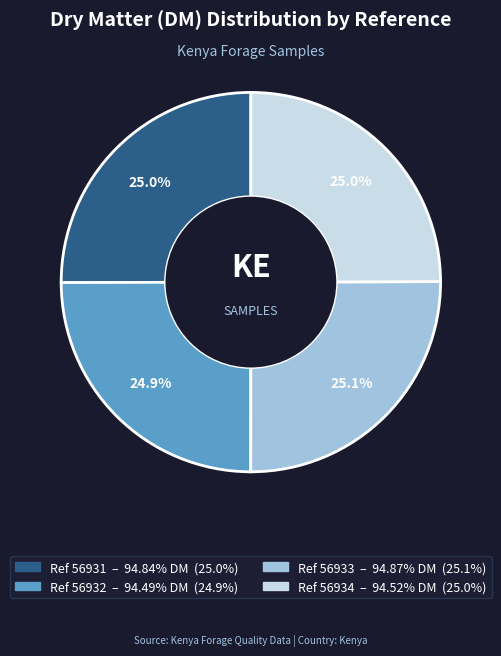

Is there a majority slice in this chart?

No